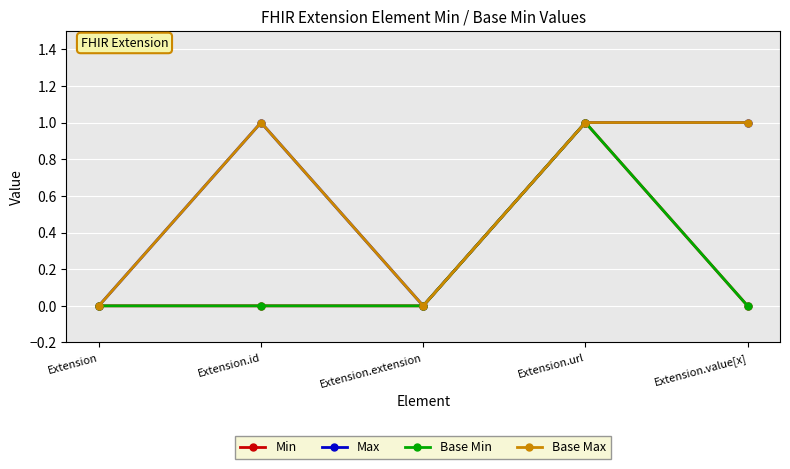

Count the Base Min values in the range 0 to 1.

5